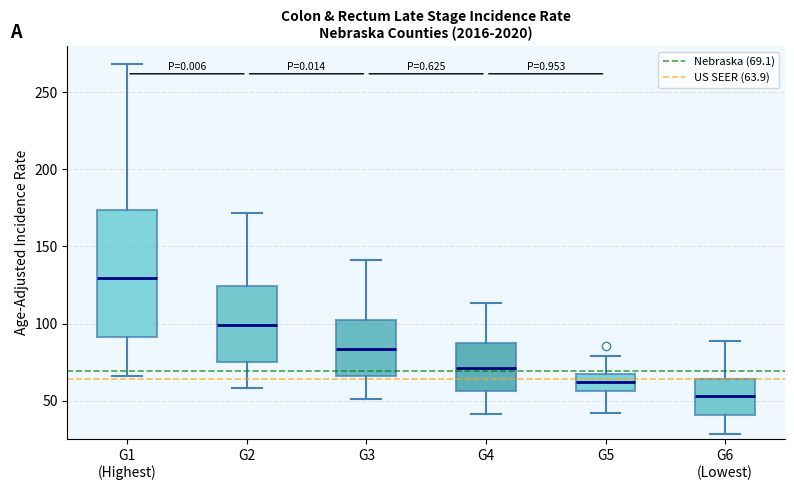

Which box has the highest median line?

G1 (Highest)